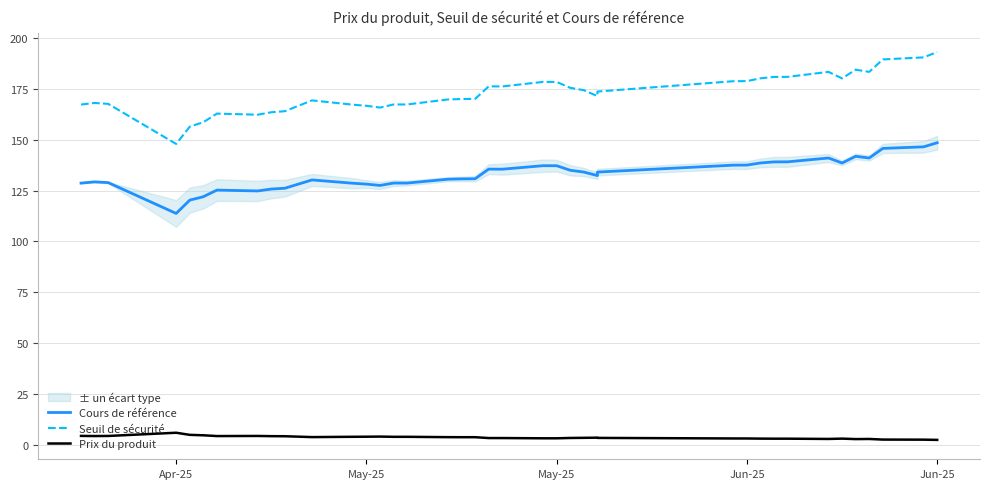

True or false: Prix du produit has more than 0 points higher than both neighbors.

True